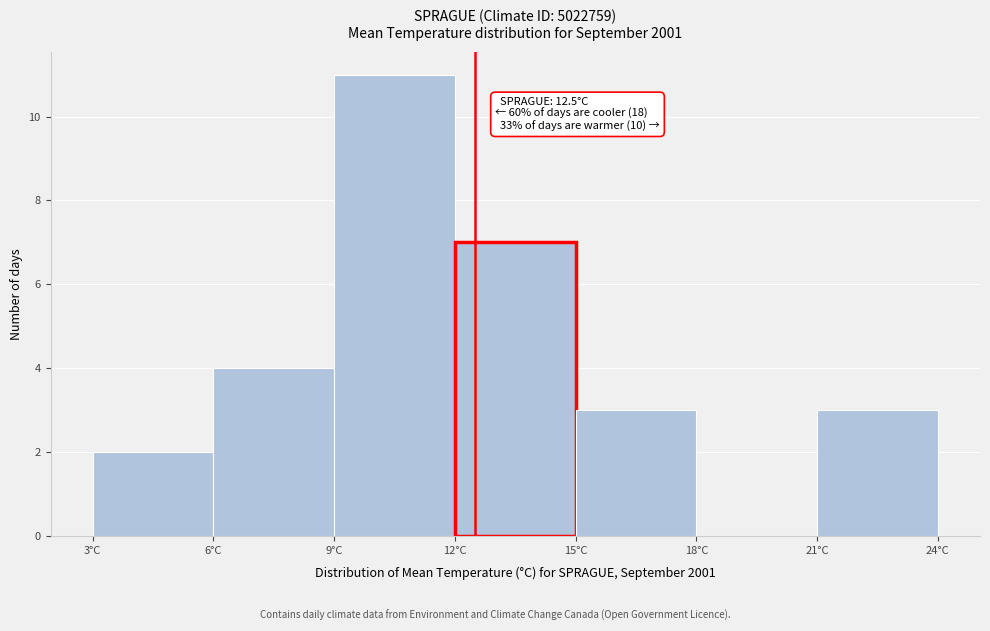

Which range on the x-axis has the tallest bar?

9 to 12